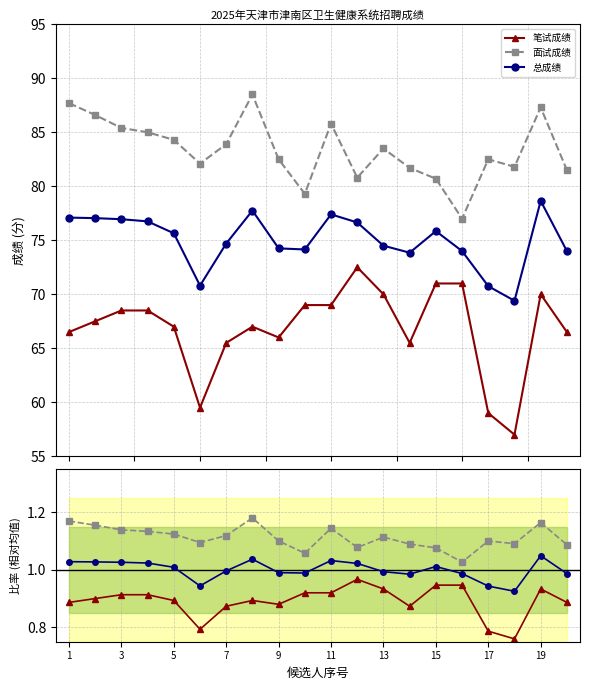

Is this an area chart (filled region under the line)?

No